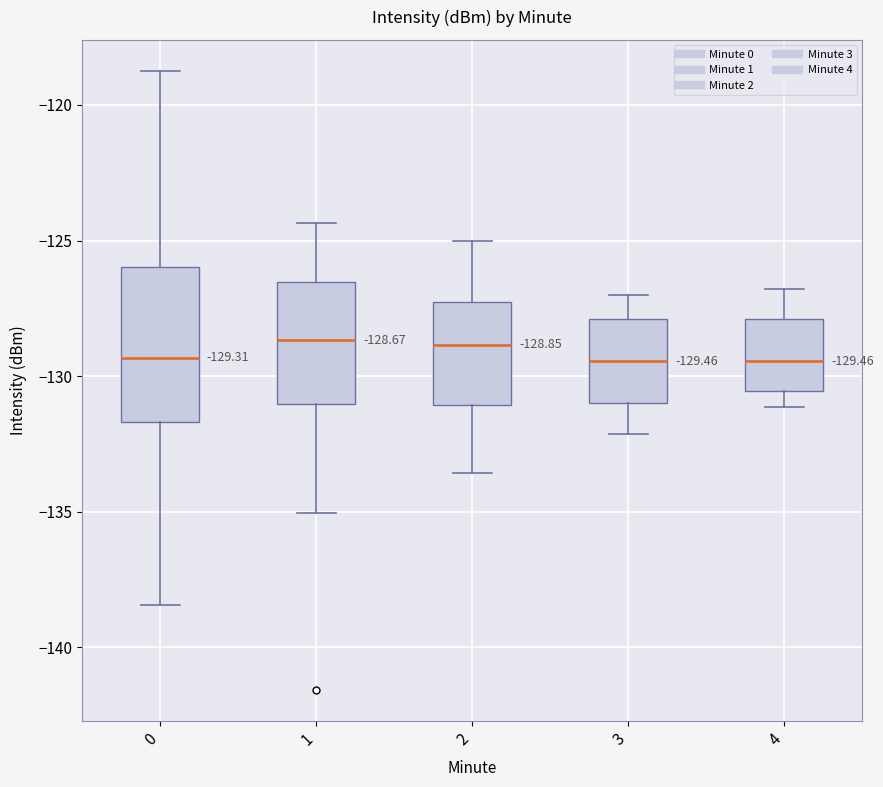

Which box is the tallest, from its lower edge to its upper edge?

0